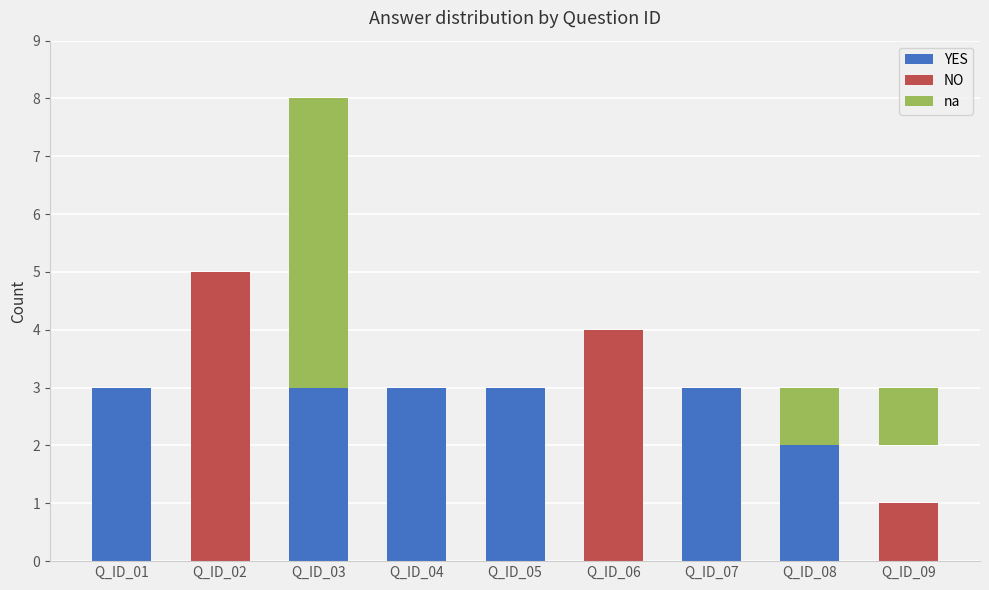

How many bars are there in total?

27